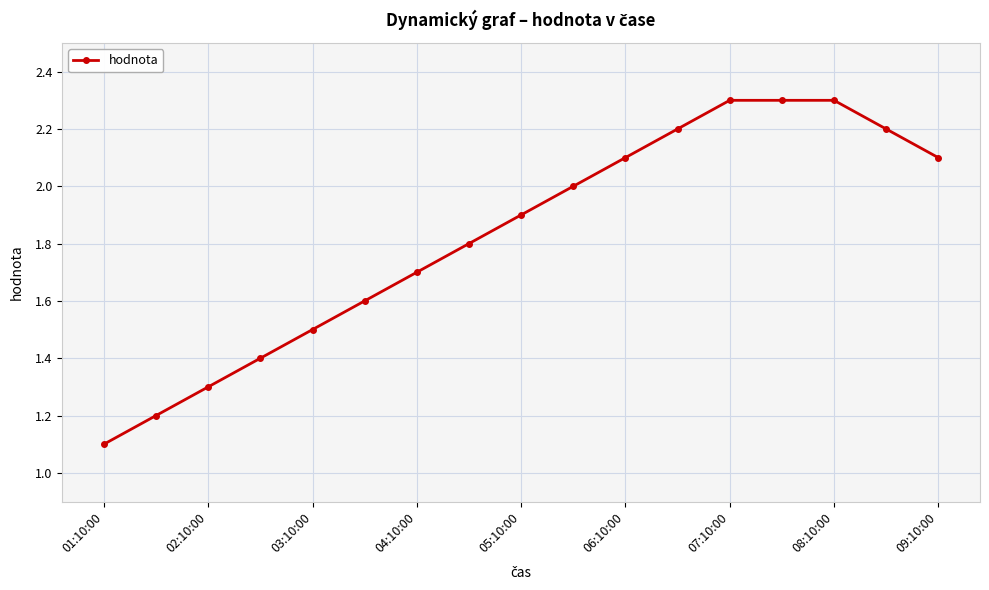

True or false: the data has more than 2 interior local peaks.

False